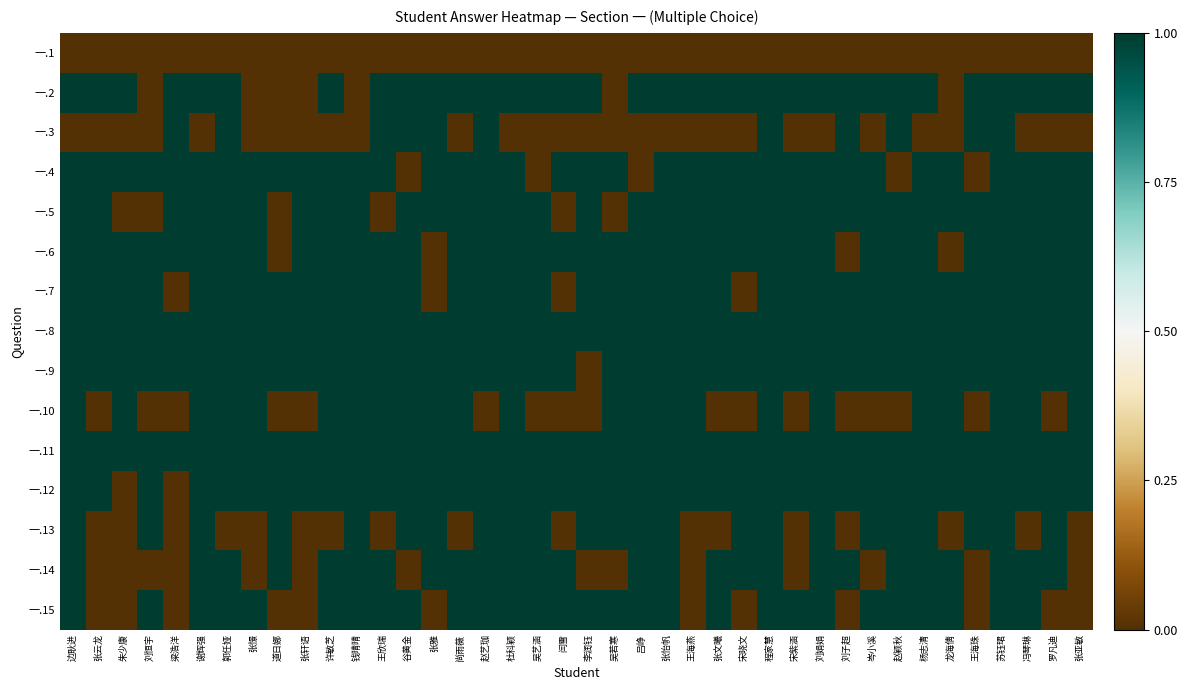

Reading left to right, transcribe all the data shown in this chart.

一.1: 边耿进=0	张云龙=0	朱少康=0	刘恒宇=0	梁浩洋=0	谢辉强=0	郭任娅=0	张憬=0	道日娜=0	张轩语=0	许敏芝=0	钱晴晴=0	王欣瑞=0	谷黄金=0	张雅=0	尚雨薇=0	赵艺珈=0	杜科颖=0	吴艺涵=0	闫雪=0	李润钰=0	吴若寒=0	吕峥=0	张怡帆=0	王海燕=0	张文曦=0	宋晓文=0	程家慧=0	宋紫涵=0	刘娟娟=0	刘子超=0	岑小溪=0	赵颖秋=0	杨志清=0	龙海倩=0	王海珠=0	苏钰珺=0	冯琴琳=0	罗凡迪=0	张亚敏=0
一.2: 边耿进=1	张云龙=1	朱少康=1	刘恒宇=0	梁浩洋=1	谢辉强=1	郭任娅=1	张憬=0	道日娜=0	张轩语=0	许敏芝=1	钱晴晴=0	王欣瑞=1	谷黄金=1	张雅=1	尚雨薇=1	赵艺珈=1	杜科颖=1	吴艺涵=1	闫雪=1	李润钰=1	吴若寒=0	吕峥=1	张怡帆=1	王海燕=1	张文曦=1	宋晓文=1	程家慧=1	宋紫涵=1	刘娟娟=1	刘子超=1	岑小溪=1	赵颖秋=1	杨志清=1	龙海倩=0	王海珠=1	苏钰珺=1	冯琴琳=1	罗凡迪=1	张亚敏=1
一.3: 边耿进=0	张云龙=0	朱少康=0	刘恒宇=0	梁浩洋=1	谢辉强=0	郭任娅=1	张憬=0	道日娜=0	张轩语=0	许敏芝=0	钱晴晴=0	王欣瑞=1	谷黄金=1	张雅=1	尚雨薇=0	赵艺珈=1	杜科颖=0	吴艺涵=0	闫雪=0	李润钰=0	吴若寒=0	吕峥=0	张怡帆=0	王海燕=0	张文曦=0	宋晓文=0	程家慧=1	宋紫涵=0	刘娟娟=0	刘子超=1	岑小溪=0	赵颖秋=1	杨志清=0	龙海倩=0	王海珠=1	苏钰珺=1	冯琴琳=0	罗凡迪=0	张亚敏=0
一.4: 边耿进=1	张云龙=1	朱少康=1	刘恒宇=1	梁浩洋=1	谢辉强=1	郭任娅=1	张憬=1	道日娜=1	张轩语=1	许敏芝=1	钱晴晴=1	王欣瑞=1	谷黄金=0	张雅=1	尚雨薇=1	赵艺珈=1	杜科颖=1	吴艺涵=0	闫雪=1	李润钰=1	吴若寒=1	吕峥=0	张怡帆=1	王海燕=1	张文曦=1	宋晓文=1	程家慧=1	宋紫涵=1	刘娟娟=1	刘子超=1	岑小溪=1	赵颖秋=0	杨志清=1	龙海倩=1	王海珠=0	苏钰珺=1	冯琴琳=1	罗凡迪=1	张亚敏=1
一.5: 边耿进=1	张云龙=1	朱少康=0	刘恒宇=0	梁浩洋=1	谢辉强=1	郭任娅=1	张憬=1	道日娜=0	张轩语=1	许敏芝=1	钱晴晴=1	王欣瑞=0	谷黄金=1	张雅=1	尚雨薇=1	赵艺珈=1	杜科颖=1	吴艺涵=1	闫雪=0	李润钰=1	吴若寒=0	吕峥=1	张怡帆=1	王海燕=1	张文曦=1	宋晓文=1	程家慧=1	宋紫涵=1	刘娟娟=1	刘子超=1	岑小溪=1	赵颖秋=1	杨志清=1	龙海倩=1	王海珠=1	苏钰珺=1	冯琴琳=1	罗凡迪=1	张亚敏=1
一.6: 边耿进=1	张云龙=1	朱少康=1	刘恒宇=1	梁浩洋=1	谢辉强=1	郭任娅=1	张憬=1	道日娜=0	张轩语=1	许敏芝=1	钱晴晴=1	王欣瑞=1	谷黄金=1	张雅=0	尚雨薇=1	赵艺珈=1	杜科颖=1	吴艺涵=1	闫雪=1	李润钰=1	吴若寒=1	吕峥=1	张怡帆=1	王海燕=1	张文曦=1	宋晓文=1	程家慧=1	宋紫涵=1	刘娟娟=1	刘子超=0	岑小溪=1	赵颖秋=1	杨志清=1	龙海倩=0	王海珠=1	苏钰珺=1	冯琴琳=1	罗凡迪=1	张亚敏=1
一.7: 边耿进=1	张云龙=1	朱少康=1	刘恒宇=1	梁浩洋=0	谢辉强=1	郭任娅=1	张憬=1	道日娜=1	张轩语=1	许敏芝=1	钱晴晴=1	王欣瑞=1	谷黄金=1	张雅=0	尚雨薇=1	赵艺珈=1	杜科颖=1	吴艺涵=1	闫雪=0	李润钰=1	吴若寒=1	吕峥=1	张怡帆=1	王海燕=1	张文曦=1	宋晓文=0	程家慧=1	宋紫涵=1	刘娟娟=1	刘子超=1	岑小溪=1	赵颖秋=1	杨志清=1	龙海倩=1	王海珠=1	苏钰珺=1	冯琴琳=1	罗凡迪=1	张亚敏=1
一.8: 边耿进=1	张云龙=1	朱少康=1	刘恒宇=1	梁浩洋=1	谢辉强=1	郭任娅=1	张憬=1	道日娜=1	张轩语=1	许敏芝=1	钱晴晴=1	王欣瑞=1	谷黄金=1	张雅=1	尚雨薇=1	赵艺珈=1	杜科颖=1	吴艺涵=1	闫雪=1	李润钰=1	吴若寒=1	吕峥=1	张怡帆=1	王海燕=1	张文曦=1	宋晓文=1	程家慧=1	宋紫涵=1	刘娟娟=1	刘子超=1	岑小溪=1	赵颖秋=1	杨志清=1	龙海倩=1	王海珠=1	苏钰珺=1	冯琴琳=1	罗凡迪=1	张亚敏=1
一.9: 边耿进=1	张云龙=1	朱少康=1	刘恒宇=1	梁浩洋=1	谢辉强=1	郭任娅=1	张憬=1	道日娜=1	张轩语=1	许敏芝=1	钱晴晴=1	王欣瑞=1	谷黄金=1	张雅=1	尚雨薇=1	赵艺珈=1	杜科颖=1	吴艺涵=1	闫雪=1	李润钰=0	吴若寒=1	吕峥=1	张怡帆=1	王海燕=1	张文曦=1	宋晓文=1	程家慧=1	宋紫涵=1	刘娟娟=1	刘子超=1	岑小溪=1	赵颖秋=1	杨志清=1	龙海倩=1	王海珠=1	苏钰珺=1	冯琴琳=1	罗凡迪=1	张亚敏=1
一.10: 边耿进=1	张云龙=0	朱少康=1	刘恒宇=0	梁浩洋=0	谢辉强=1	郭任娅=1	张憬=1	道日娜=0	张轩语=0	许敏芝=1	钱晴晴=1	王欣瑞=1	谷黄金=1	张雅=1	尚雨薇=1	赵艺珈=0	杜科颖=1	吴艺涵=0	闫雪=0	李润钰=0	吴若寒=1	吕峥=1	张怡帆=1	王海燕=1	张文曦=0	宋晓文=0	程家慧=1	宋紫涵=0	刘娟娟=1	刘子超=0	岑小溪=0	赵颖秋=0	杨志清=1	龙海倩=1	王海珠=0	苏钰珺=1	冯琴琳=1	罗凡迪=0	张亚敏=1
一.11: 边耿进=1	张云龙=1	朱少康=1	刘恒宇=1	梁浩洋=1	谢辉强=1	郭任娅=1	张憬=1	道日娜=1	张轩语=1	许敏芝=1	钱晴晴=1	王欣瑞=1	谷黄金=1	张雅=1	尚雨薇=1	赵艺珈=1	杜科颖=1	吴艺涵=1	闫雪=1	李润钰=1	吴若寒=1	吕峥=1	张怡帆=1	王海燕=1	张文曦=1	宋晓文=1	程家慧=1	宋紫涵=1	刘娟娟=1	刘子超=1	岑小溪=1	赵颖秋=1	杨志清=1	龙海倩=1	王海珠=1	苏钰珺=1	冯琴琳=1	罗凡迪=1	张亚敏=1
一.12: 边耿进=1	张云龙=1	朱少康=0	刘恒宇=1	梁浩洋=0	谢辉强=1	郭任娅=1	张憬=1	道日娜=1	张轩语=1	许敏芝=1	钱晴晴=1	王欣瑞=1	谷黄金=1	张雅=1	尚雨薇=1	赵艺珈=1	杜科颖=1	吴艺涵=1	闫雪=1	李润钰=1	吴若寒=1	吕峥=1	张怡帆=1	王海燕=1	张文曦=1	宋晓文=1	程家慧=1	宋紫涵=1	刘娟娟=1	刘子超=1	岑小溪=1	赵颖秋=1	杨志清=1	龙海倩=1	王海珠=1	苏钰珺=1	冯琴琳=1	罗凡迪=1	张亚敏=1
一.13: 边耿进=1	张云龙=0	朱少康=0	刘恒宇=1	梁浩洋=0	谢辉强=1	郭任娅=0	张憬=0	道日娜=1	张轩语=0	许敏芝=0	钱晴晴=1	王欣瑞=0	谷黄金=1	张雅=1	尚雨薇=0	赵艺珈=1	杜科颖=1	吴艺涵=1	闫雪=0	李润钰=1	吴若寒=1	吕峥=1	张怡帆=1	王海燕=0	张文曦=0	宋晓文=1	程家慧=1	宋紫涵=0	刘娟娟=1	刘子超=0	岑小溪=1	赵颖秋=1	杨志清=1	龙海倩=0	王海珠=1	苏钰珺=1	冯琴琳=0	罗凡迪=1	张亚敏=0
一.14: 边耿进=1	张云龙=0	朱少康=0	刘恒宇=0	梁浩洋=0	谢辉强=1	郭任娅=1	张憬=0	道日娜=1	张轩语=0	许敏芝=1	钱晴晴=1	王欣瑞=1	谷黄金=0	张雅=1	尚雨薇=1	赵艺珈=1	杜科颖=1	吴艺涵=1	闫雪=1	李润钰=0	吴若寒=0	吕峥=1	张怡帆=1	王海燕=0	张文曦=1	宋晓文=1	程家慧=1	宋紫涵=0	刘娟娟=1	刘子超=1	岑小溪=0	赵颖秋=1	杨志清=1	龙海倩=1	王海珠=0	苏钰珺=1	冯琴琳=1	罗凡迪=1	张亚敏=0
一.15: 边耿进=1	张云龙=0	朱少康=0	刘恒宇=1	梁浩洋=0	谢辉强=1	郭任娅=1	张憬=1	道日娜=0	张轩语=0	许敏芝=1	钱晴晴=1	王欣瑞=1	谷黄金=1	张雅=0	尚雨薇=1	赵艺珈=1	杜科颖=1	吴艺涵=1	闫雪=1	李润钰=1	吴若寒=1	吕峥=1	张怡帆=1	王海燕=0	张文曦=1	宋晓文=0	程家慧=1	宋紫涵=1	刘娟娟=1	刘子超=0	岑小溪=1	赵颖秋=1	杨志清=1	龙海倩=1	王海珠=0	苏钰珺=1	冯琴琳=1	罗凡迪=0	张亚敏=0